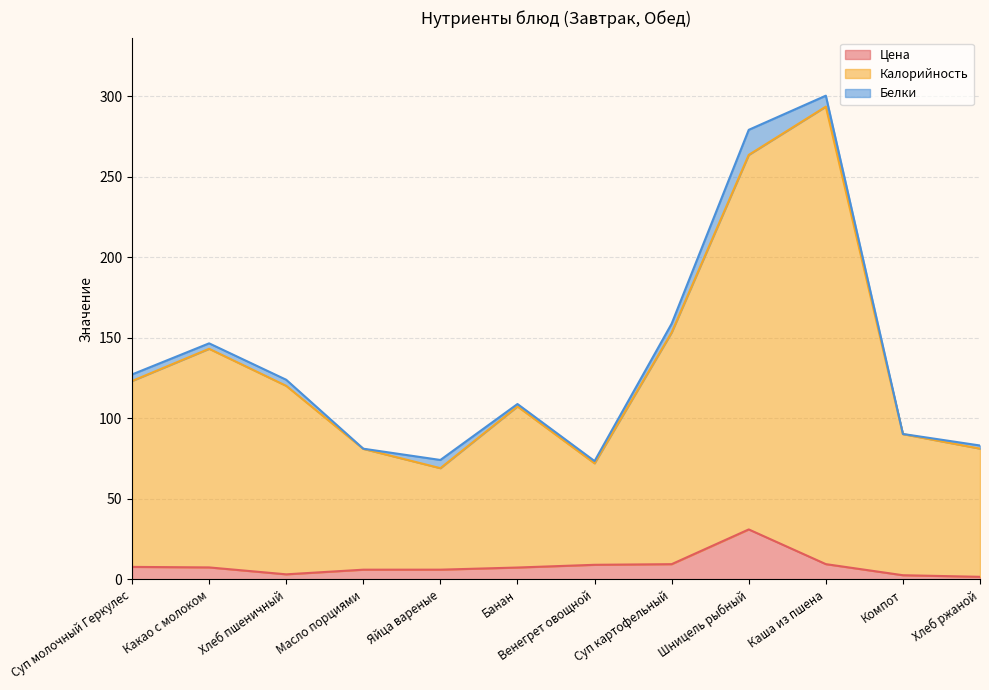

Between Шницель рыбный and Компот, which series saw the biggest shift?

Калорийность